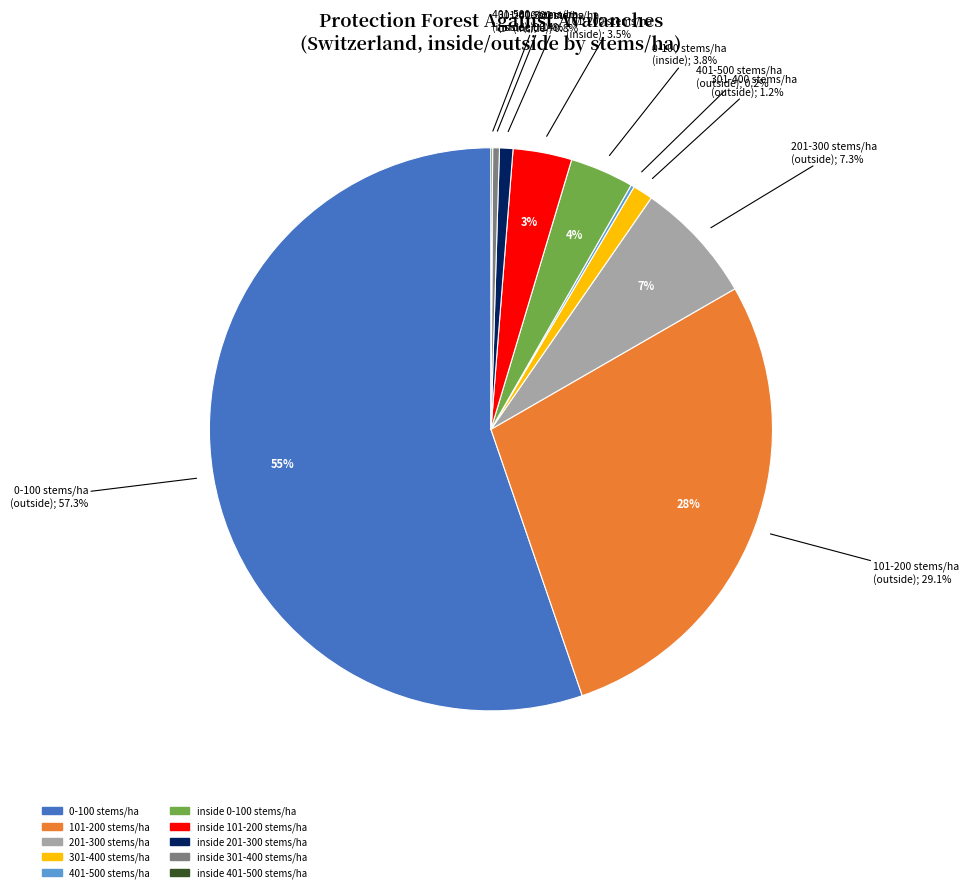

What is the ratio of the value at inside 301-400 stems/ha to the value at inside 0-100 stems/ha?

0.1